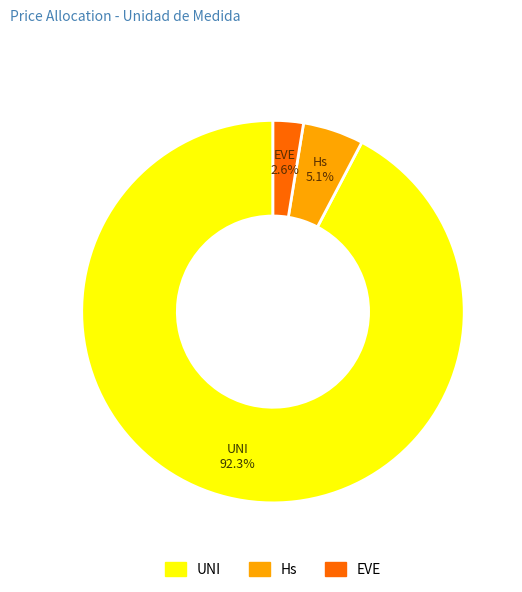

Rank the categories by value from highest to lowest.

UNI, Hs, EVE